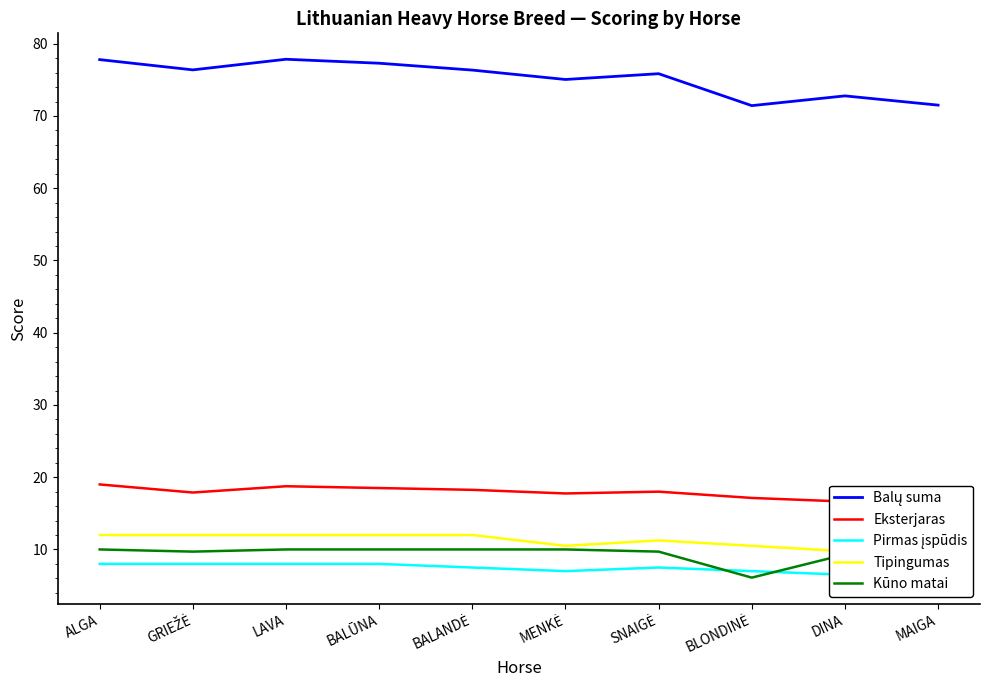

True or false: Tipingumas and Balų suma cross at least once.

False